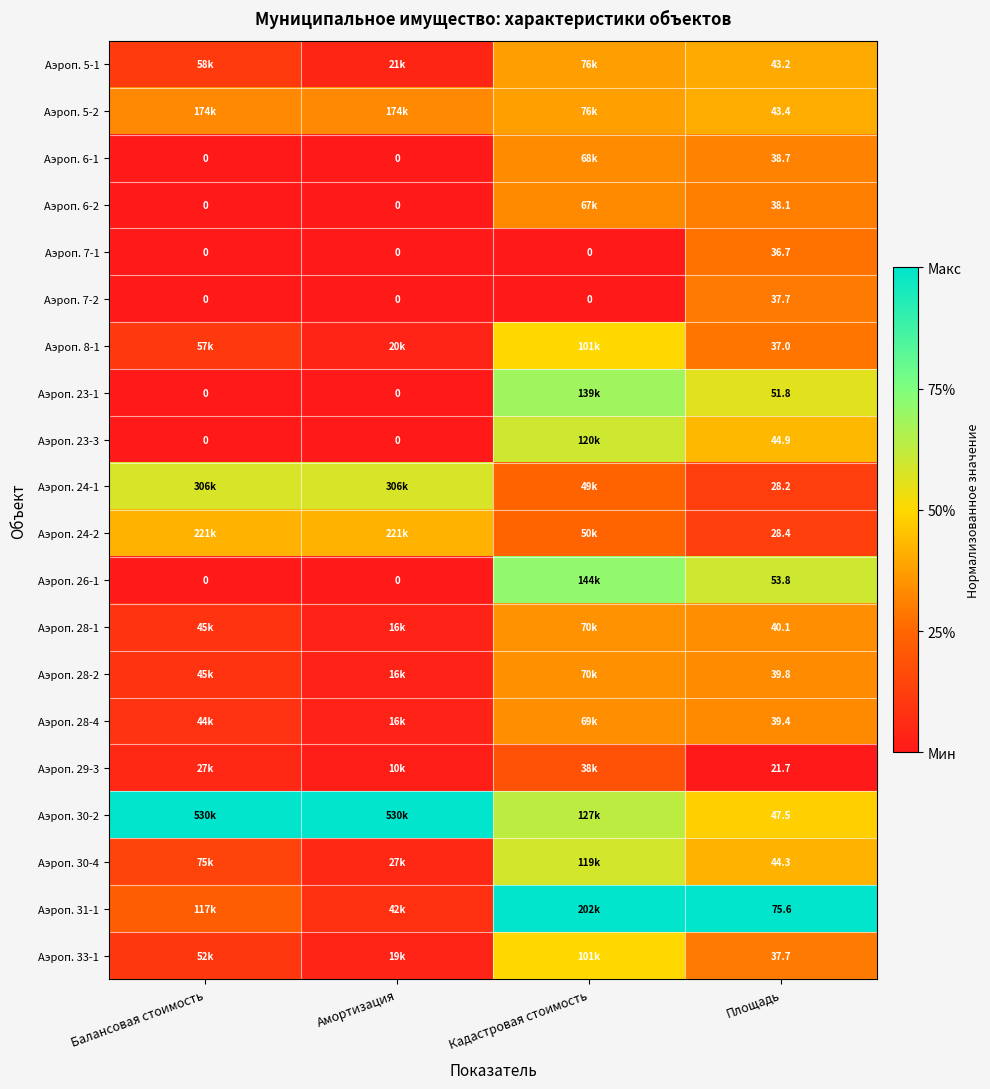

What is the sum of all Аэроп. 28-2 values?

0.8